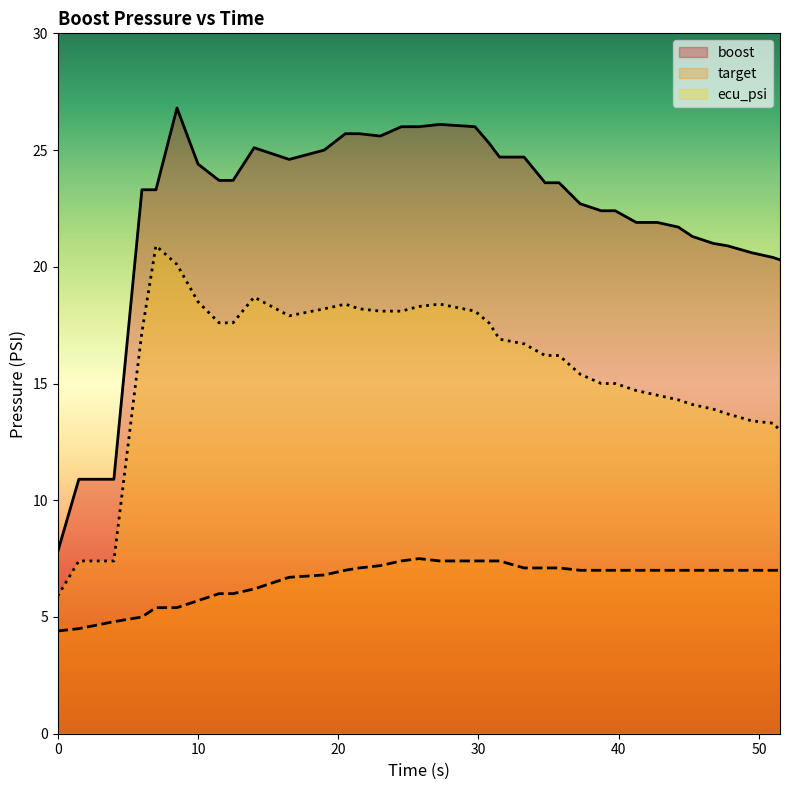

Reading left to right, list all the values displayed in this chart.

boost: 0.0=7.8	1.5=10.9	4.0=10.9	6.0=23.3	7.0=23.3	8.5=26.8	10.0=24.4	11.5=23.7	12.5=23.7	14.0=25.1	16.5=24.6	19.0=25.0	20.5=25.7	21.5=25.7	23.0=25.6	24.5=26.0	25.75=26.0	27.25=26.1	29.75=26.0	30.75=25.3	31.5=24.7	33.25=24.7	34.75=23.6	35.75=23.6	37.25=22.7	38.75=22.4	39.75=22.4	41.25=21.9	42.75=21.9	44.25=21.7	45.25=21.3	46.75=21.0	47.75=20.9	49.5=20.6	51.0=20.4	51.5=20.3
target: 0.0=4.4	1.5=4.5	4.0=4.8	6.0=5.0	7.0=5.4	8.5=5.4	10.0=5.7	11.5=6.0	12.5=6.0	14.0=6.2	16.5=6.7	19.0=6.8	20.5=7.0	21.5=7.1	23.0=7.2	24.5=7.4	25.75=7.5	27.25=7.4	29.75=7.4	30.75=7.4	31.5=7.4	33.25=7.1	34.75=7.1	35.75=7.1	37.25=7.0	38.75=7.0	39.75=7.0	41.25=7.0	42.75=7.0	44.25=7.0	45.25=7.0	46.75=7.0	47.75=7.0	49.5=7.0	51.0=7.0	51.5=7.0
ecu_psi: 0.0=5.9	1.5=7.4	4.0=7.4	6.0=17.2	7.0=20.9	8.5=20.1	10.0=18.5	11.5=17.6	12.5=17.6	14.0=18.7	16.5=17.9	19.0=18.2	20.5=18.4	21.5=18.2	23.0=18.1	24.5=18.1	25.75=18.3	27.25=18.4	29.75=18.1	30.75=17.6	31.5=16.9	33.25=16.7	34.75=16.2	35.75=16.2	37.25=15.4	38.75=15.0	39.75=15.0	41.25=14.7	42.75=14.5	44.25=14.3	45.25=14.1	46.75=13.9	47.75=13.7	49.5=13.4	51.0=13.3	51.5=13.0